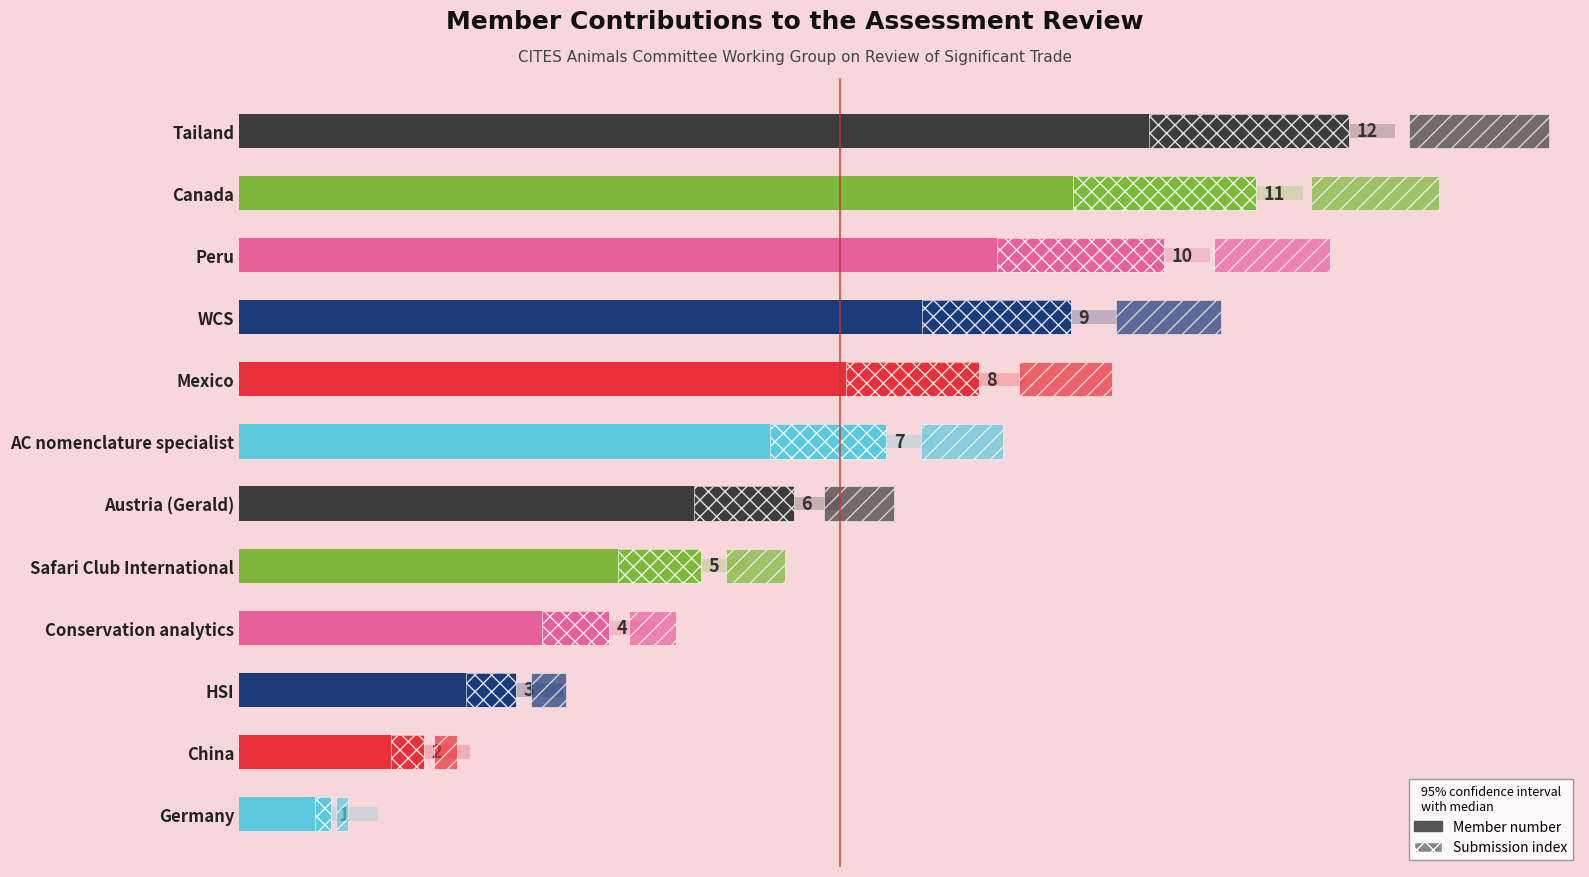

Rank the categories by value from highest to lowest.

Tailand, Canada, Peru, WCS, Mexico, AC nomenclature specialist, Austria (Gerald), Safari Club International, Conservation analytics, HSI, China, Germany